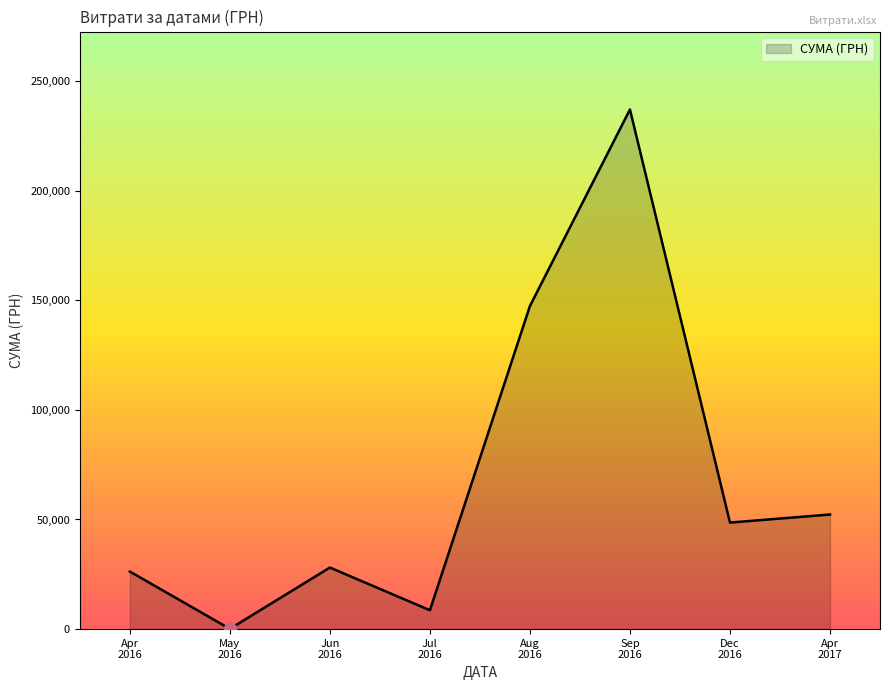

What is the maximum value shown in the chart?

236970.0